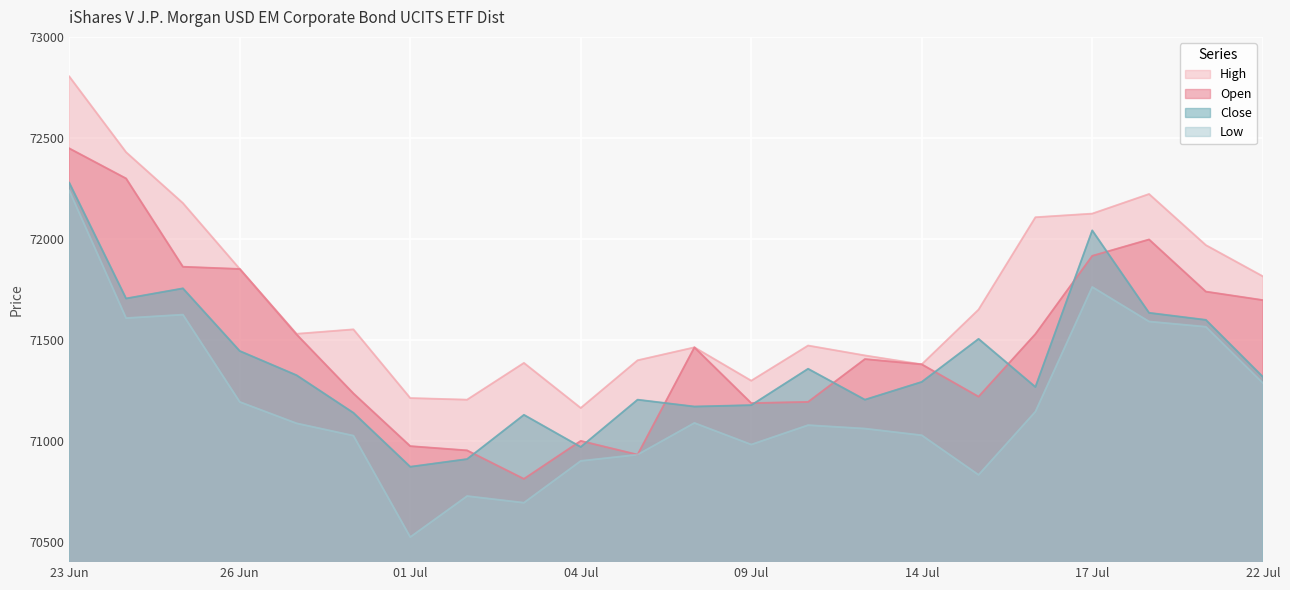

The value of Low at 22 Jul is 36220. True or false?

False